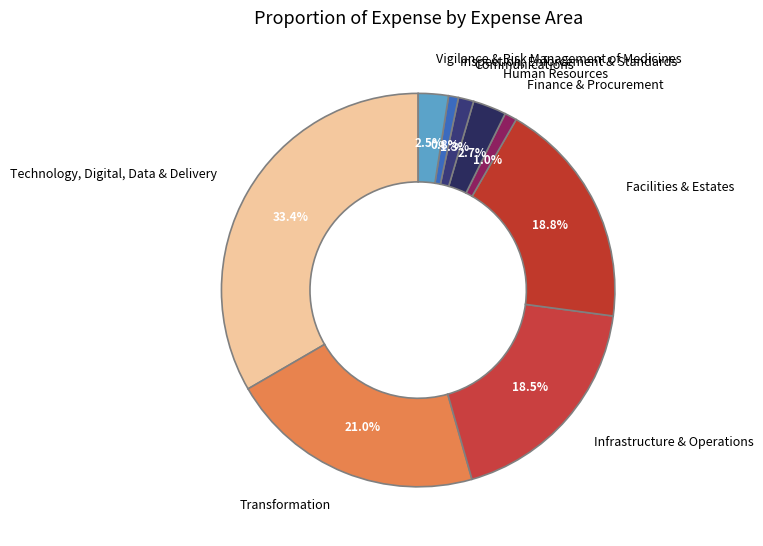

How much of the chart is everything except Infrastructure & Operations?

81.5%